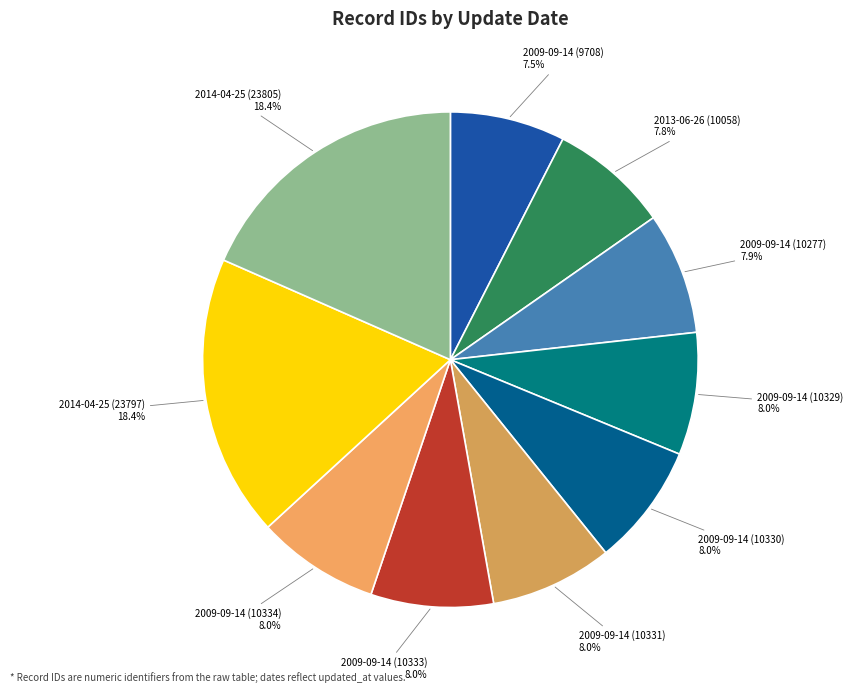

Count the number of slices in the pie.

10